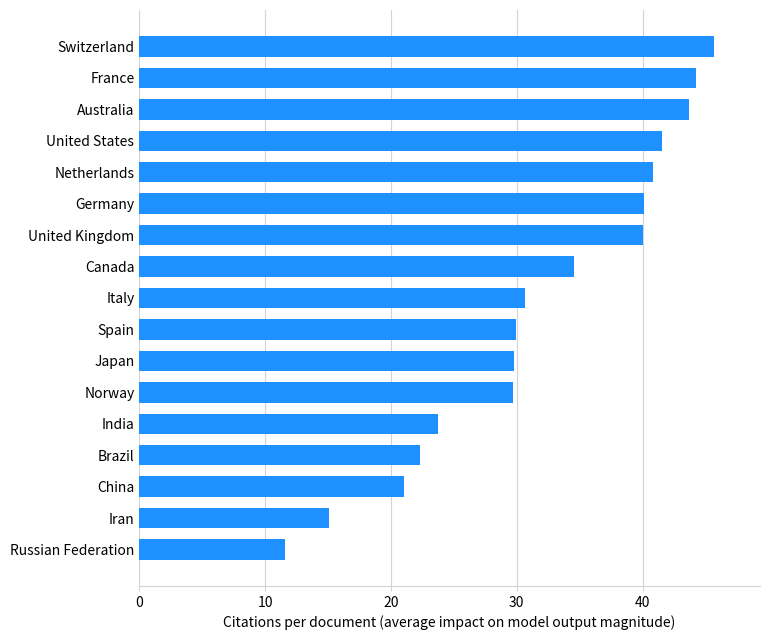

Approximately how many times larger is the value at United States compared to Norway?

1.4